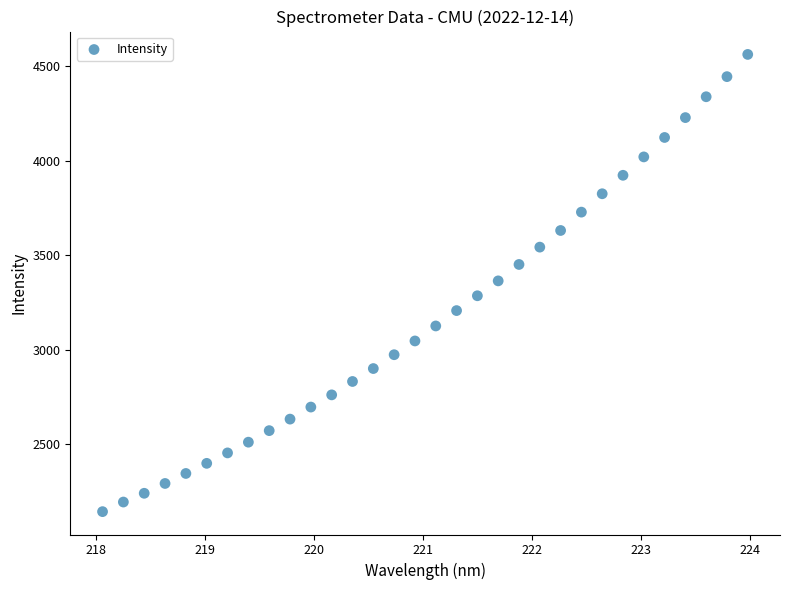

What is the range of Y values (max minus min)?

2421.0